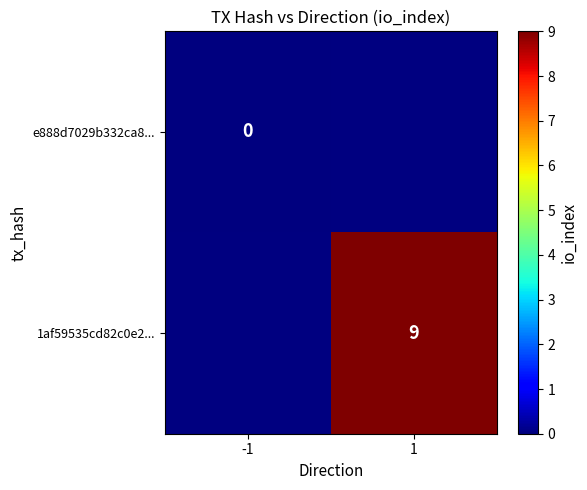

Is the value of 1af59535cd82c0e2... at 1 greater than the value of e888d7029b332ca8... at -1?

Yes